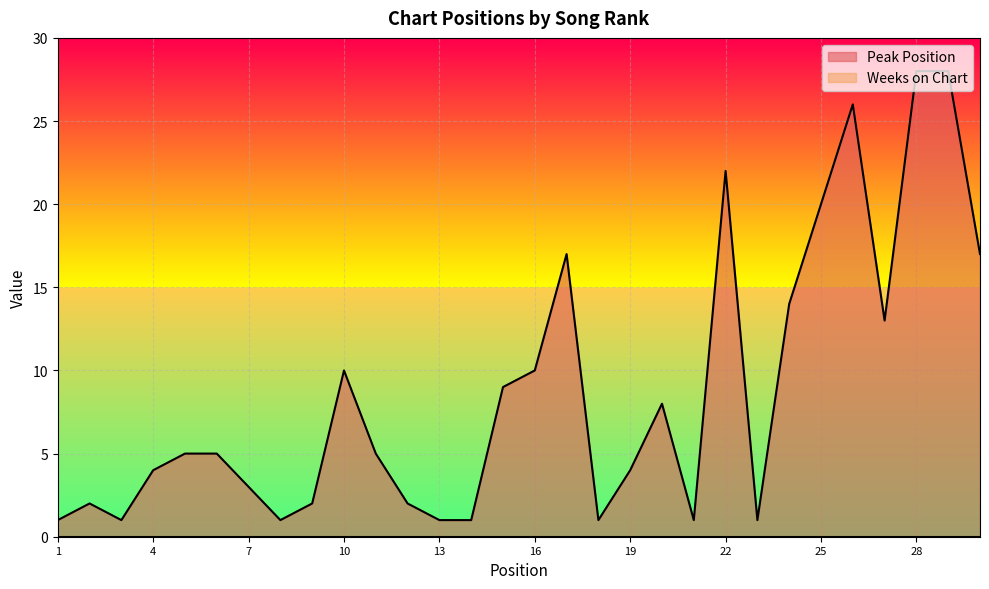

What is the ratio of the value at 10 to the value at 7?

3.3